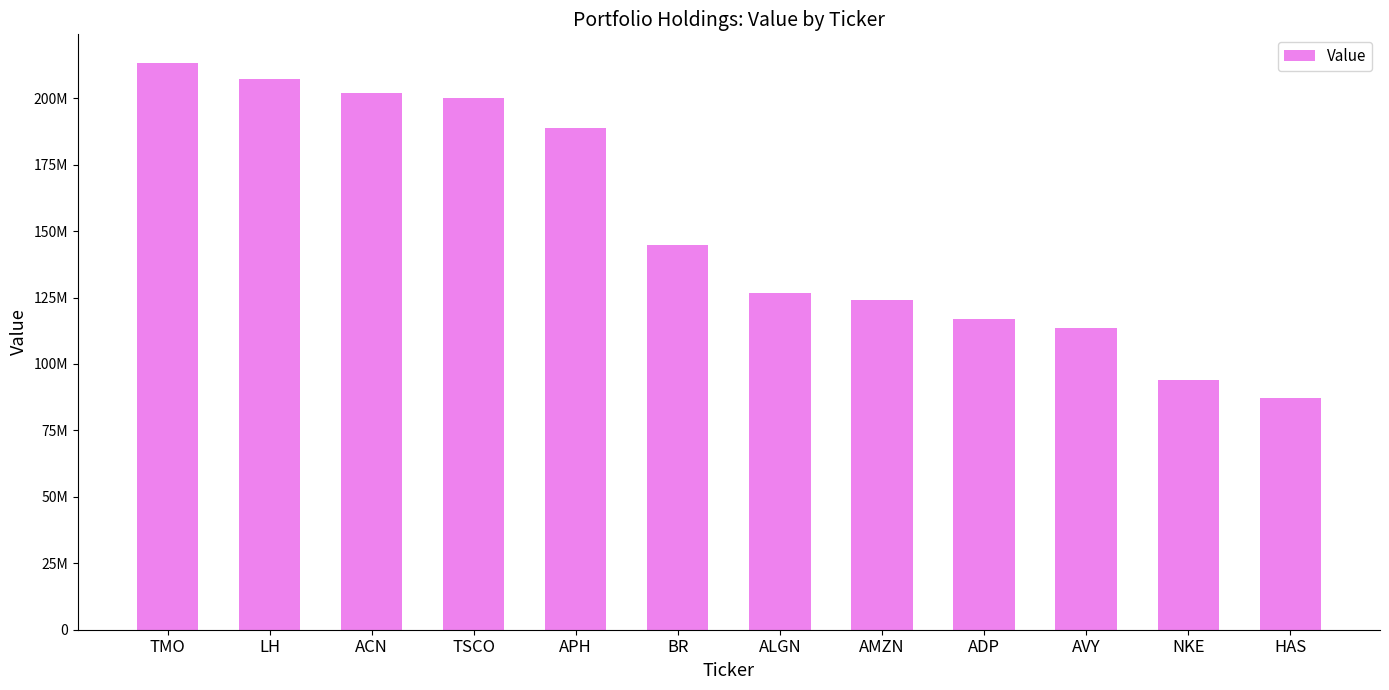

Which category has the lowest value across all series?

HAS